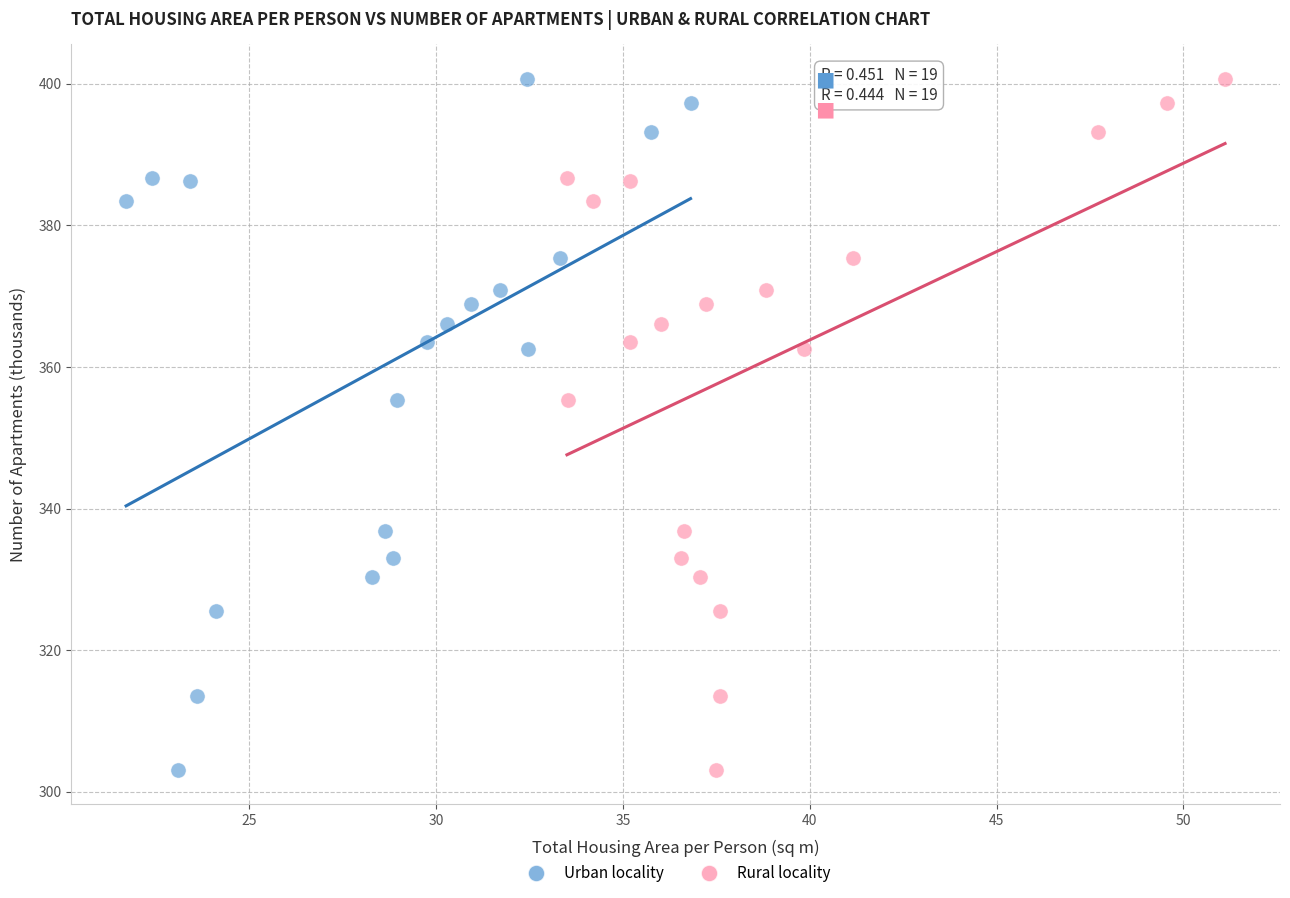

What are all the series names shown in the legend?

Urban locality, Rural locality